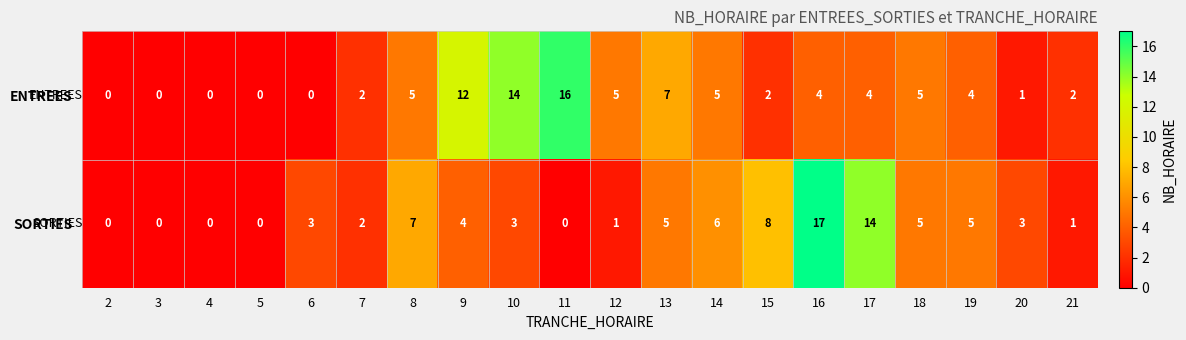

The ENTREES series shows 11 at 2. True or false?

False